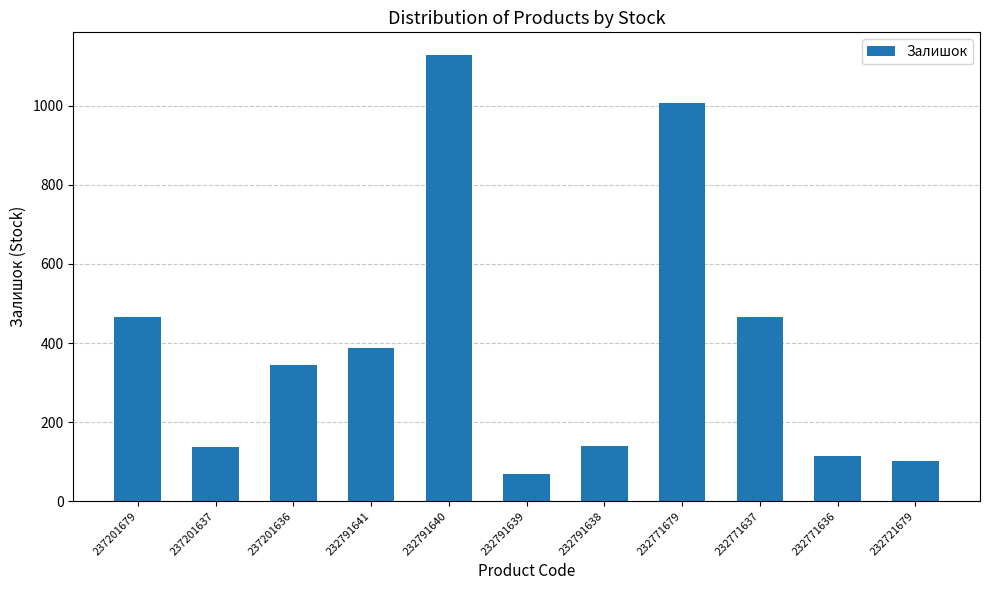

True or false: the data shows 465 at 232771637.

True